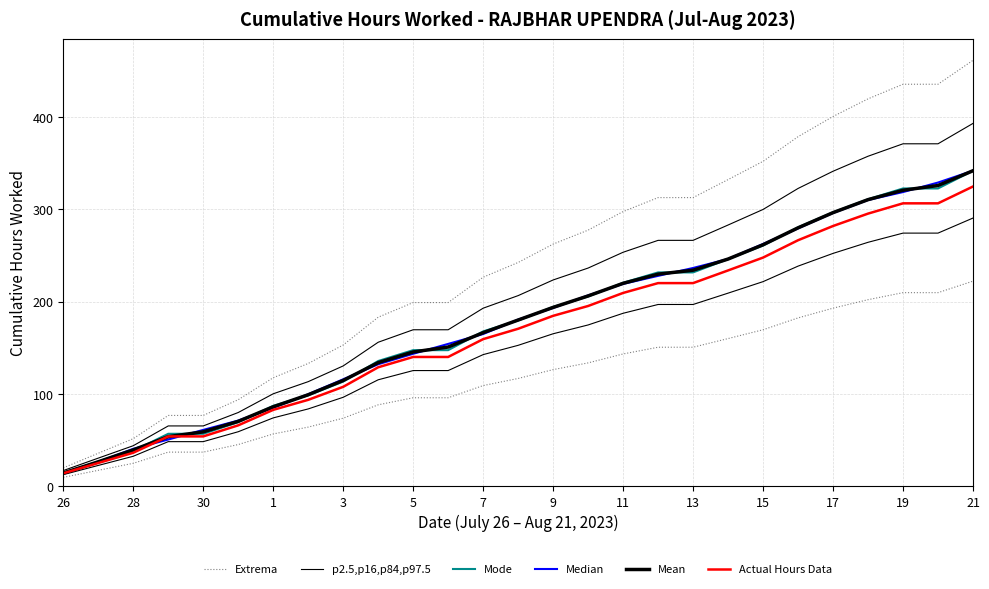

True or false: Extrema and Mean intersect in this chart.

False